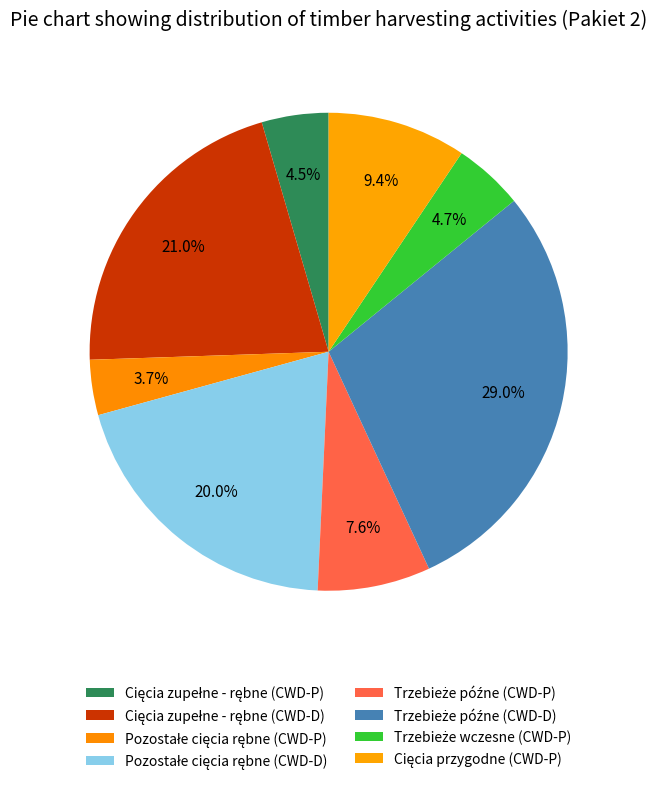

How many slices are in this pie chart?

8